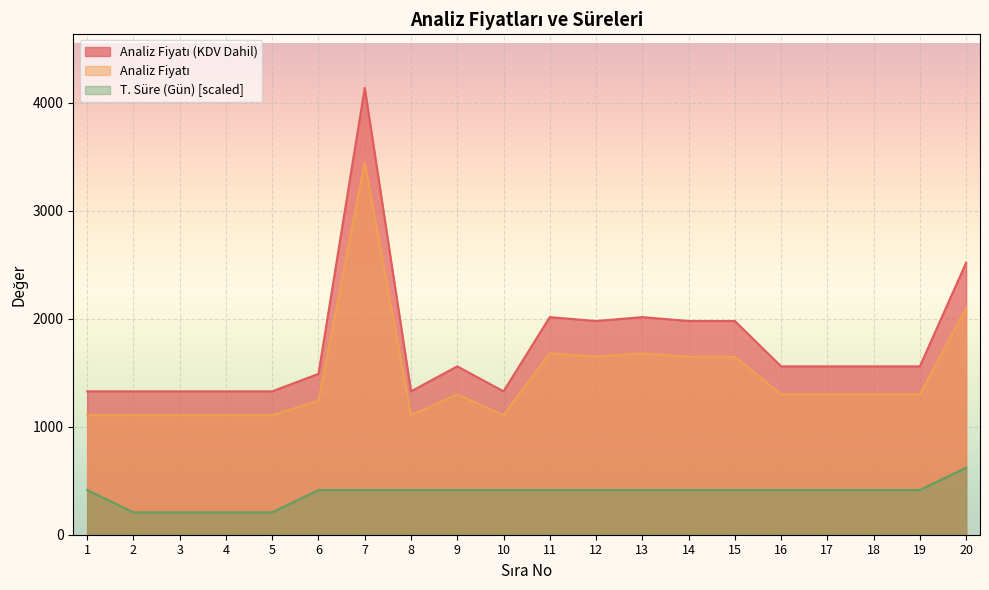

True or false: Analiz Fiyatı has more than 2 points higher than both neighbors.

True